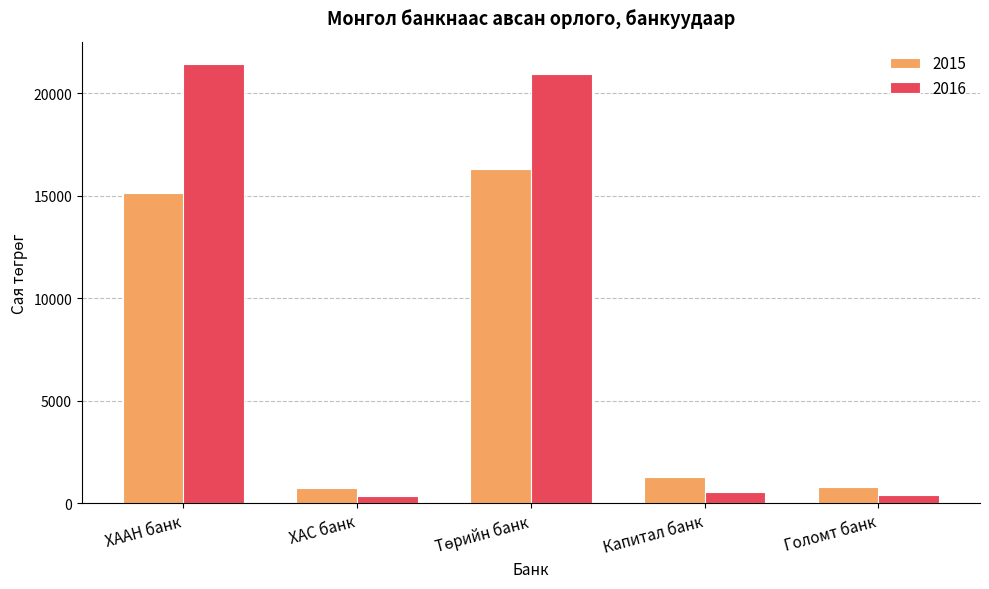

Which series has the largest range (max minus min)?

2016